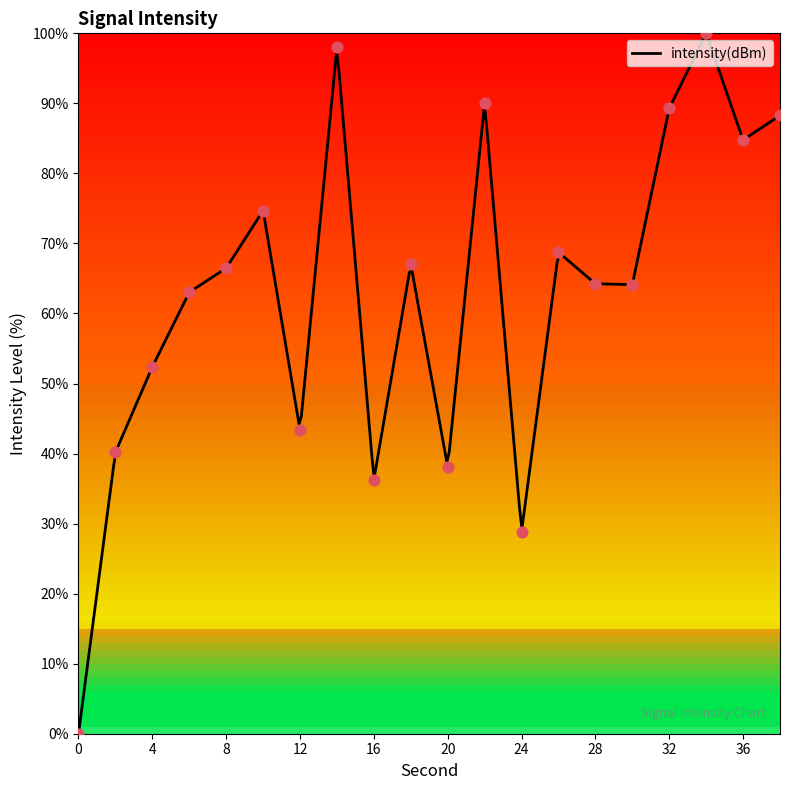

Approximately how many times larger is the value at 14 compared to 8?

1.5